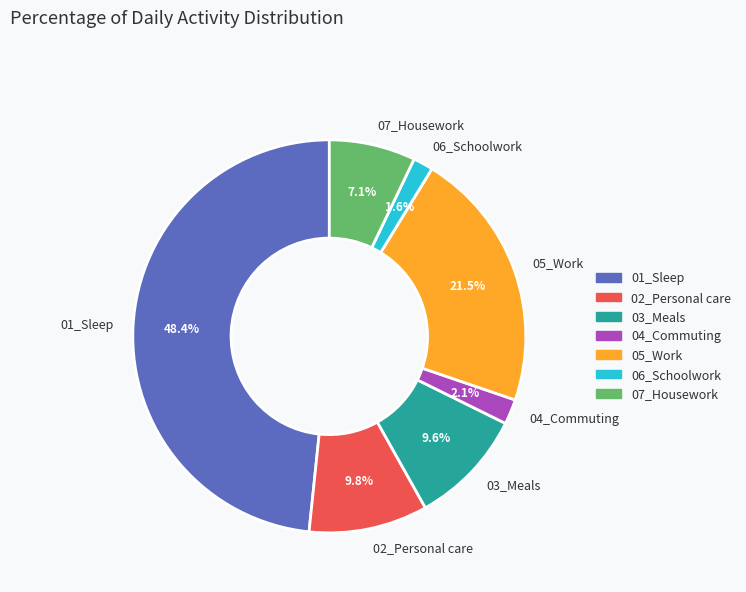

To the nearest percent, what percentage of the pie is 03_Meals?

10%